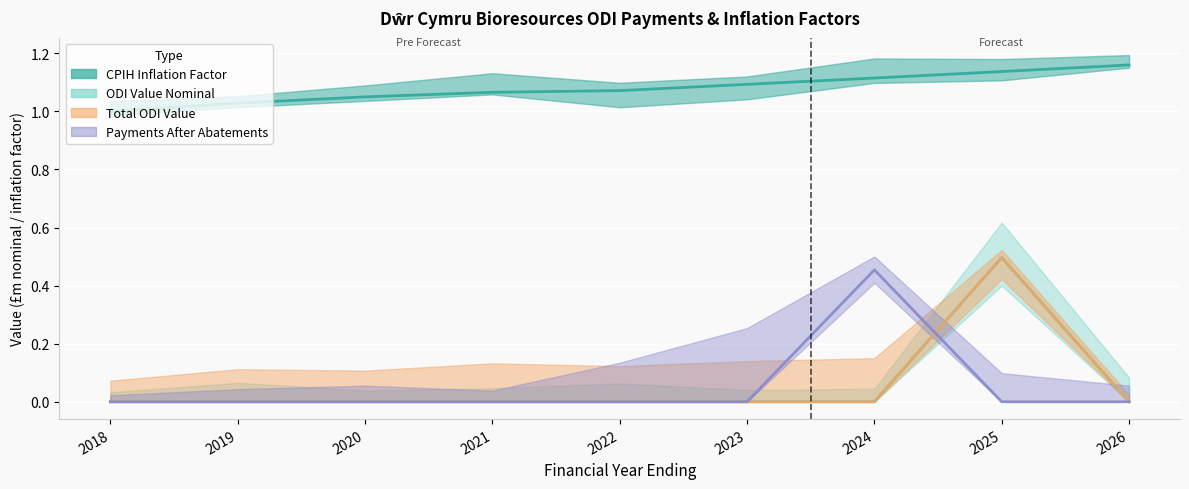

The Payments After Abatements series shows -0.2 at 2022. True or false?

False